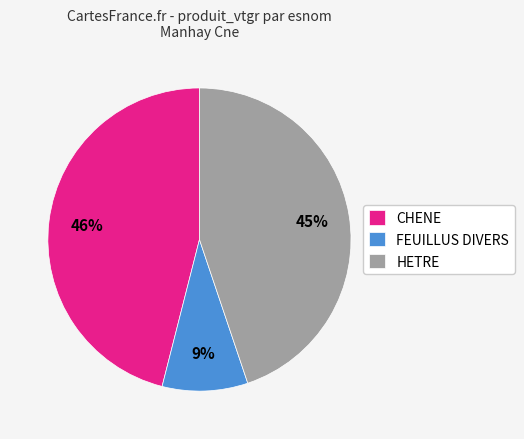

The HETRE slice represents 56% of the pie. True or false?

False